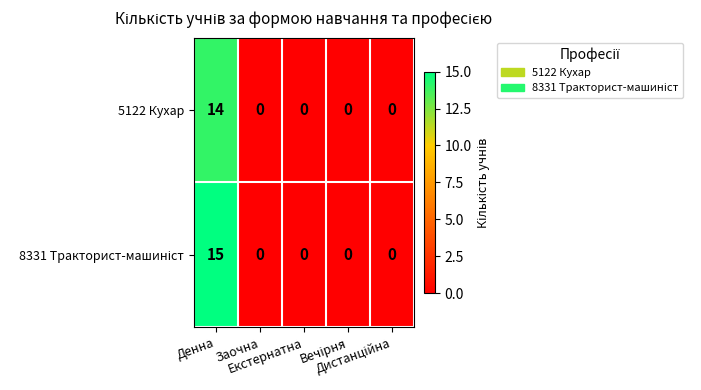

What is the highest value of the 5122 Кухар series?

14